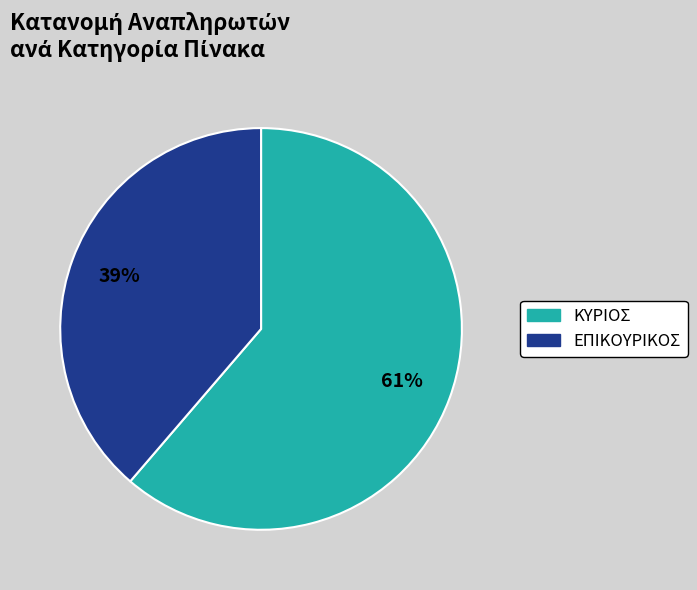

What is the majority slice?

ΚΥΡΙΟΣ